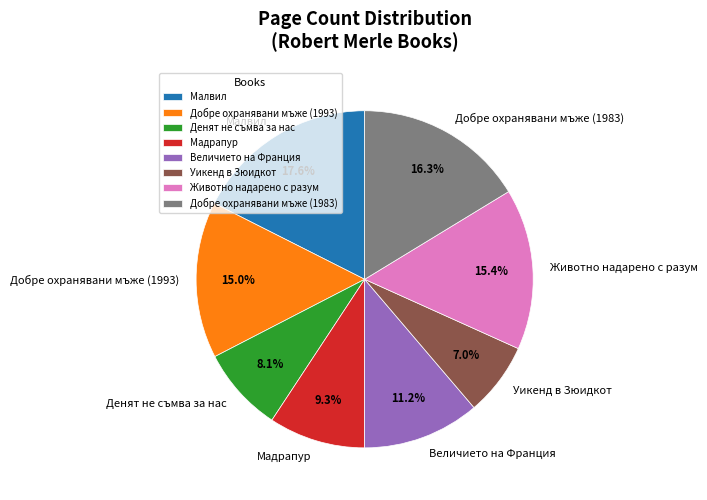

Combined, what portion of the pie is Животно надарено с разум and Малвил?

33.0%